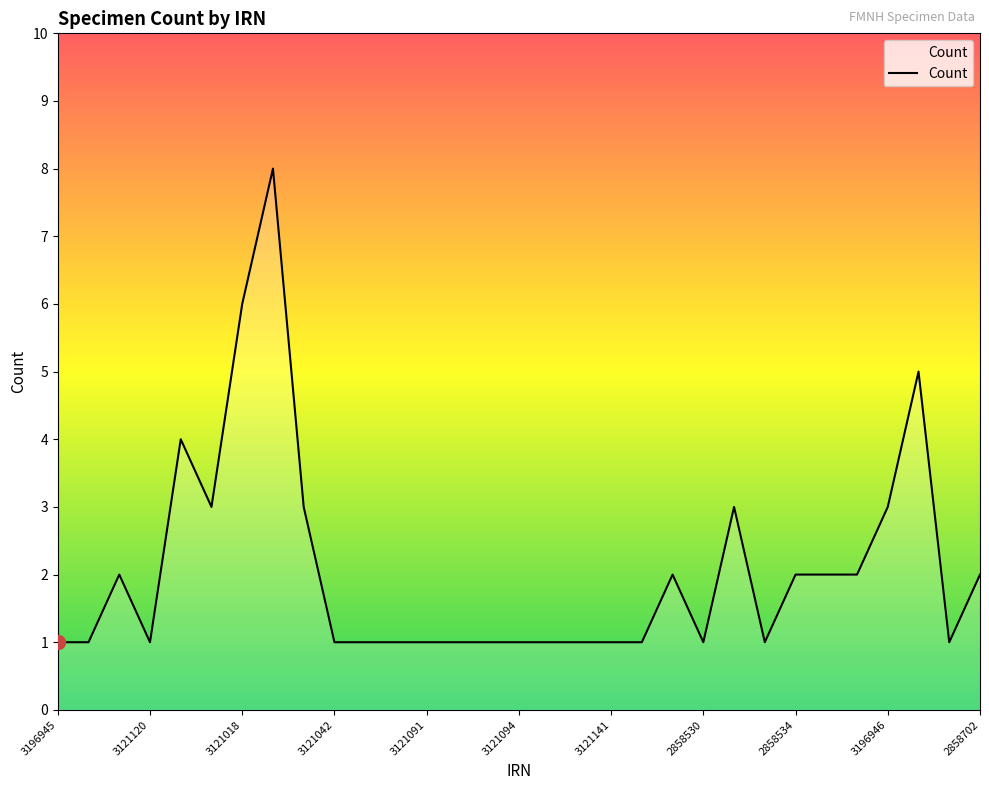

What is the greatest value displayed?

8